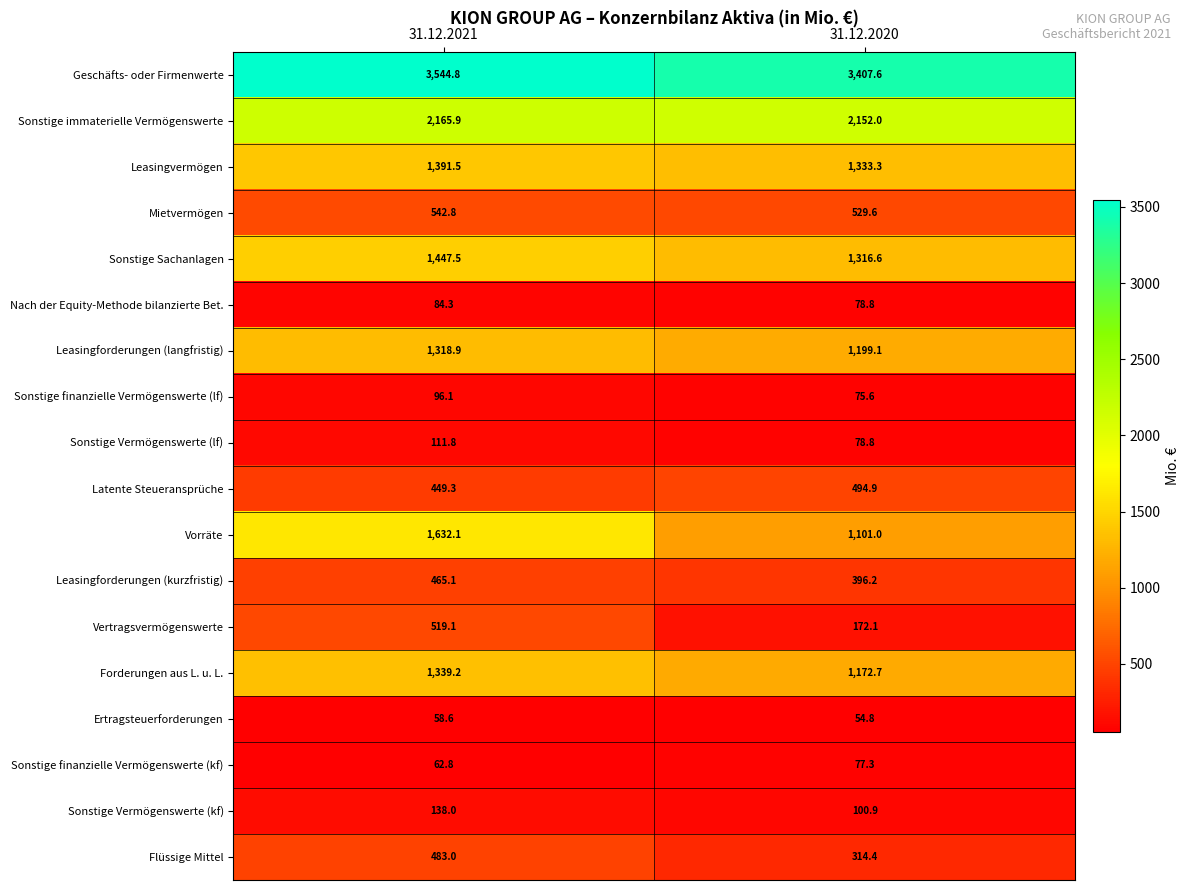

Is the value of Sonstige Vermögenswerte (kf) at 31.12.2021 greater than the value of Sonstige Sachanlagen at 31.12.2021?

No